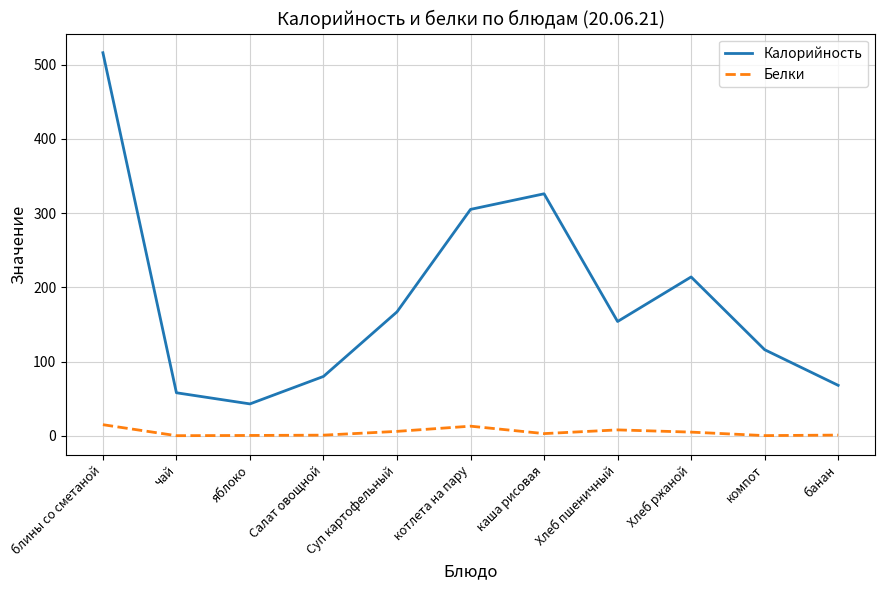

The value of Калорийность at Суп картофельный is 104.5. True or false?

False